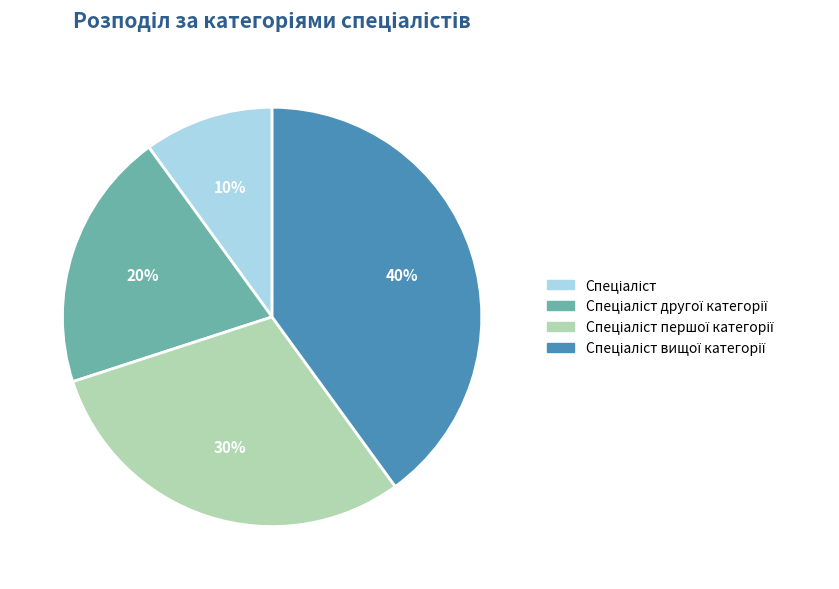

Is there any slice that represents more than half of the pie?

No